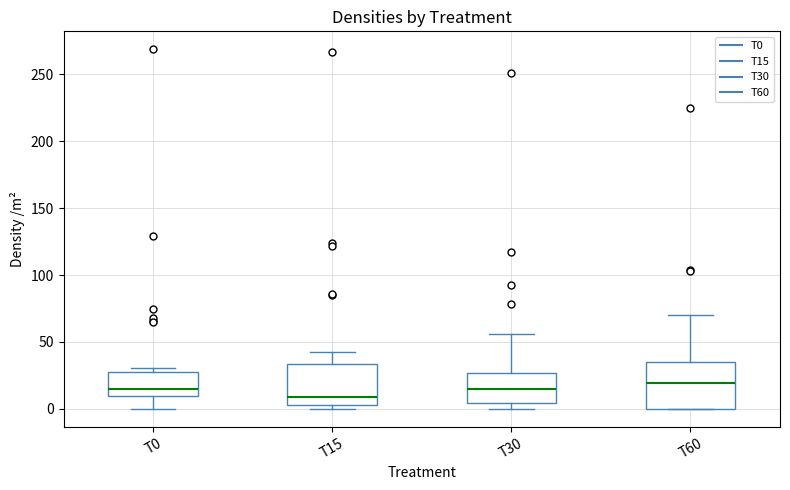

Reading left to right, read every box against the y-axis: the position of its median line, the range the box covers, and the ends of its whiskers. The values are not printed on the chart, so give them approximately, as read against the axis.

T0: median 15, box 10 to 25, whiskers 0 to 30
T15: median 10, box 5 to 35, whiskers 0 to 45
T30: median 15, box 5 to 25, whiskers 0 to 55
T60: median 20, box 0 to 35, whiskers 0 to 70